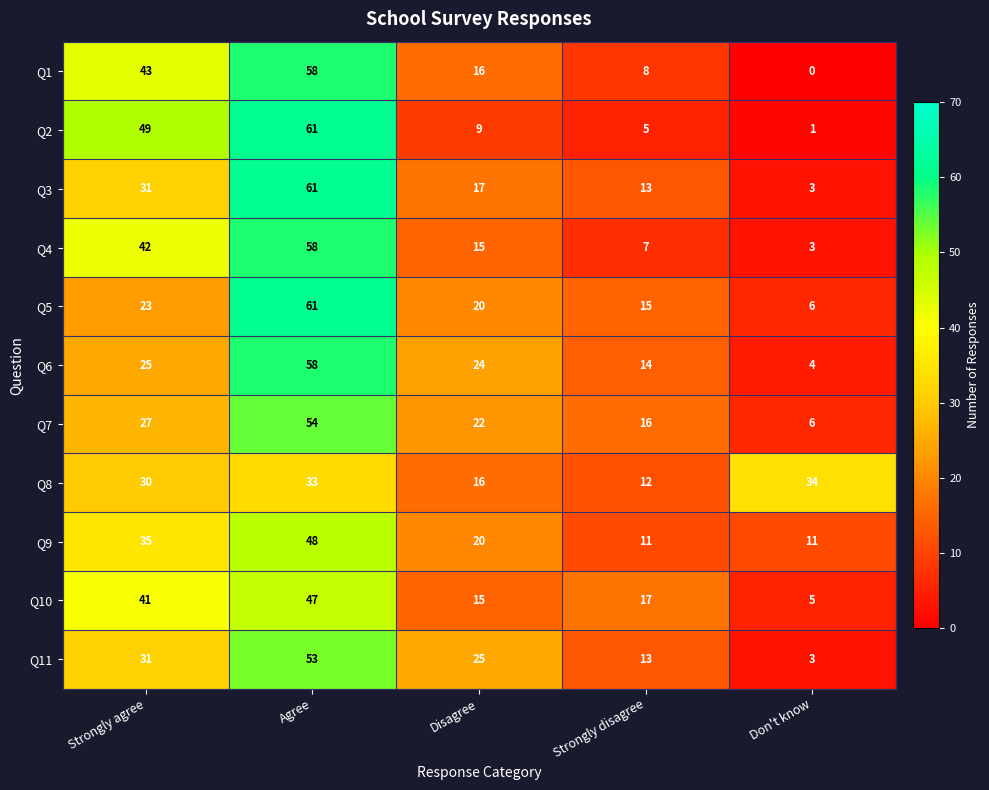

The value of Q8 at Disagree is 16. True or false?

True